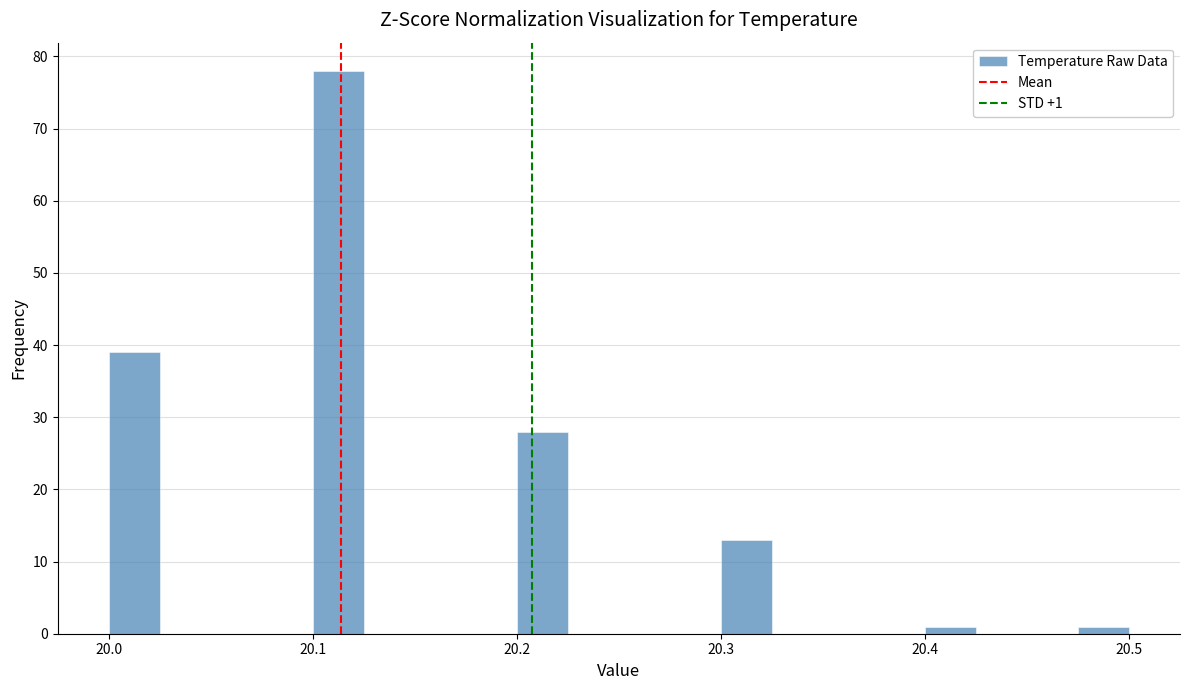

Read against the x-axis, roughly where is the centre of the tallest bar?

20.11